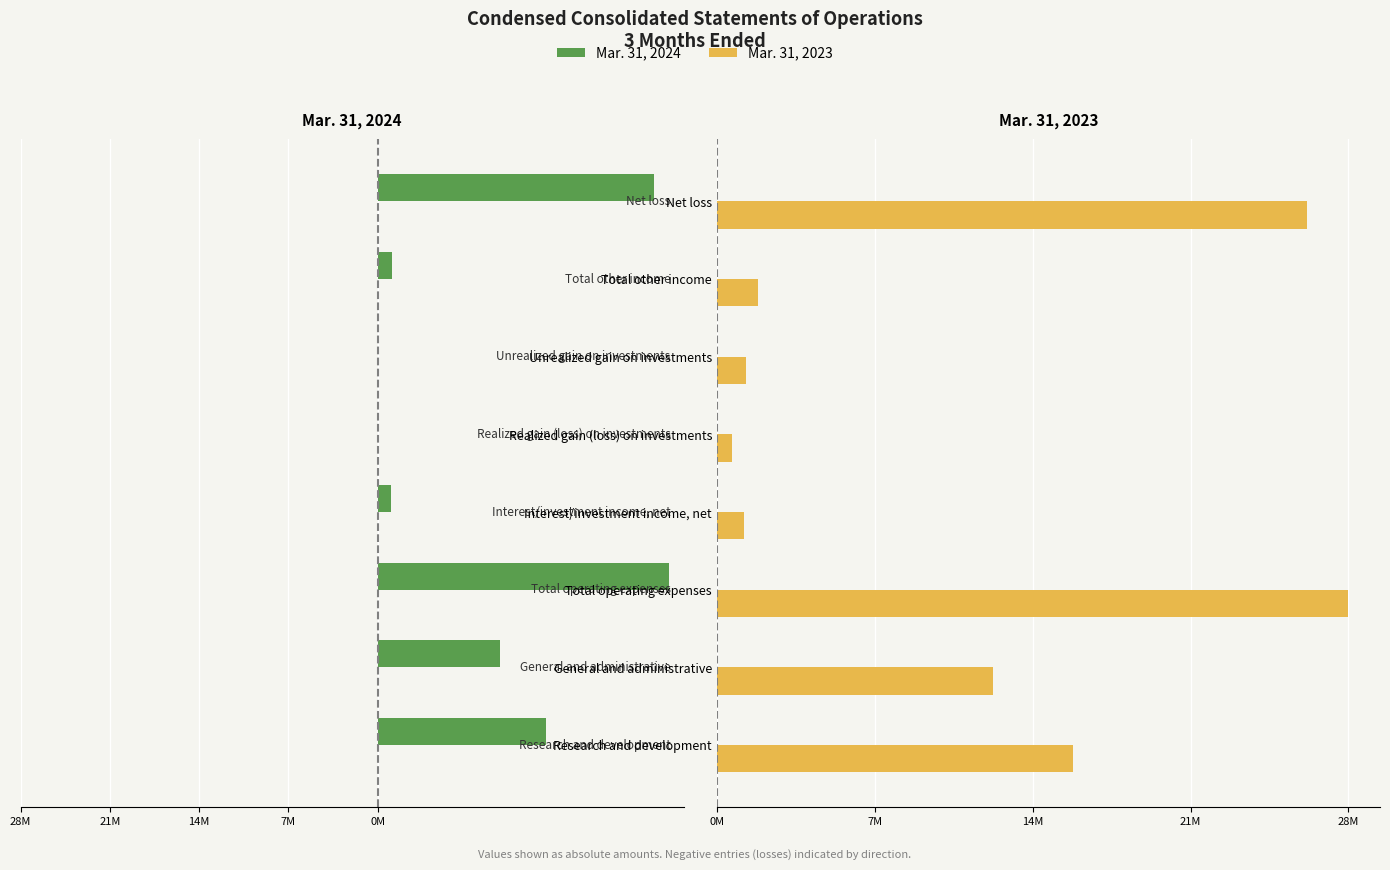

Rank the series by their average value, from highest to lowest.

Mar. 31, 2023, Mar. 31, 2024